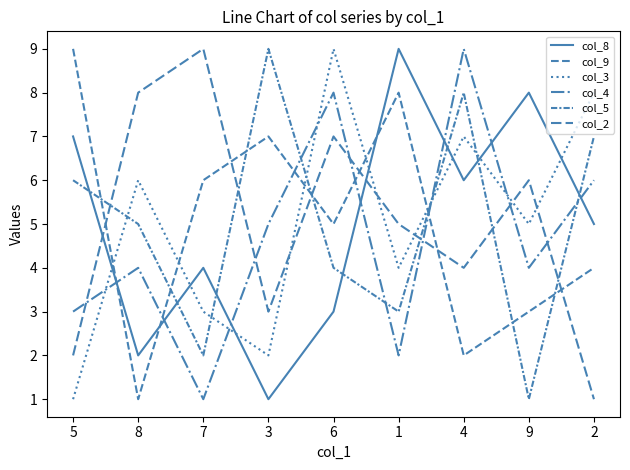

Is it true that col_4 equals 11 at 2?

False